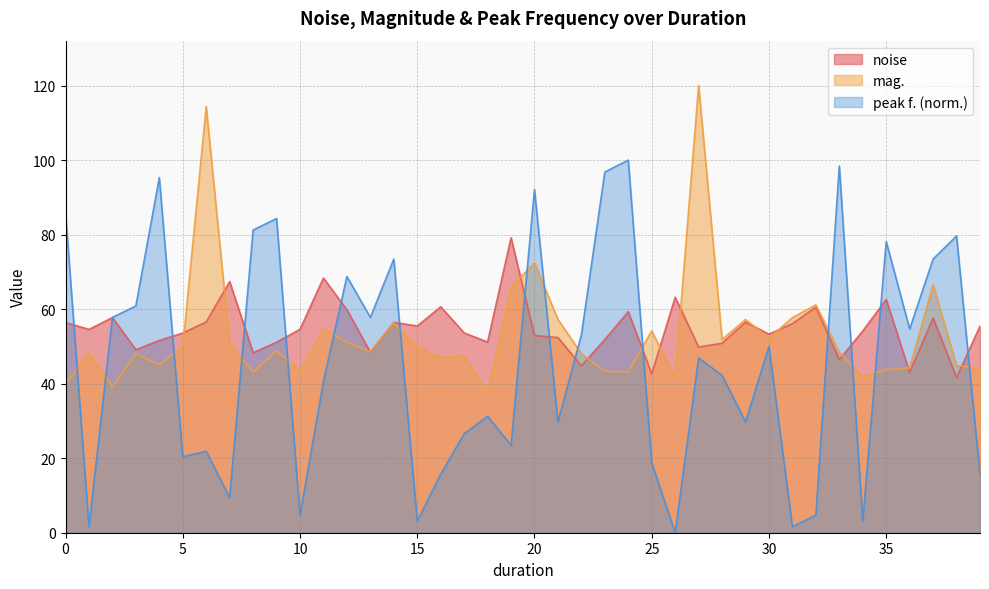

Where is peak f. nearest to the value 50?

30